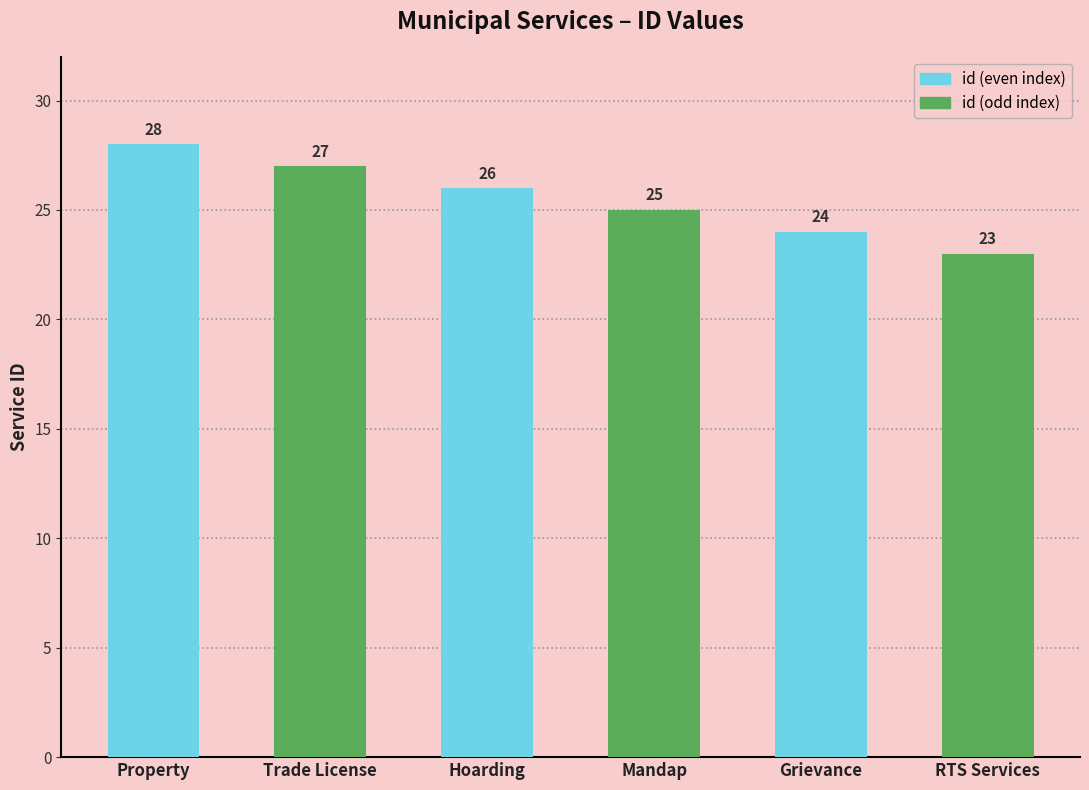

What is the approximate value at Trade License?

27